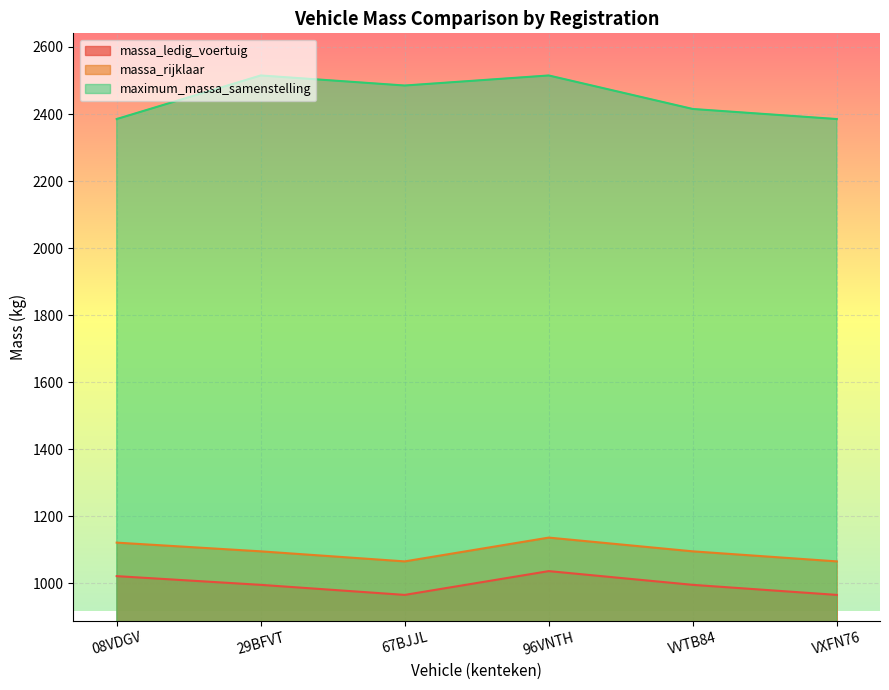

What is the approximate value of maximum_massa_samenstelling at 96VNTH, to the nearest 50?

2500